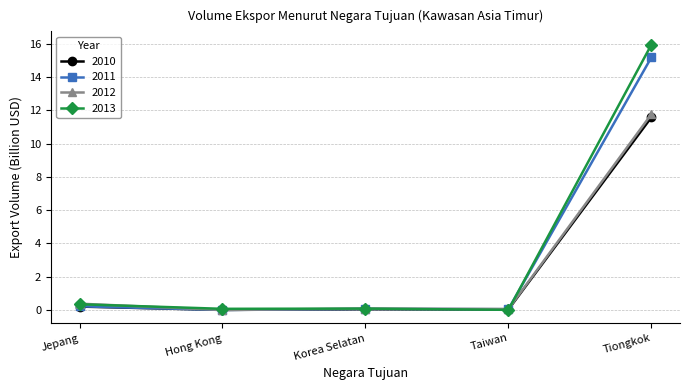

What are all the series names shown in the legend?

2010, 2011, 2012, 2013